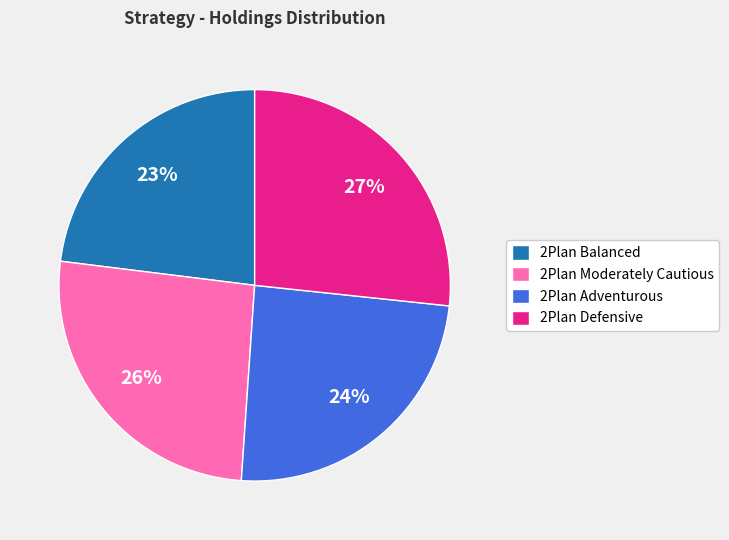

The 2Plan Balanced slice represents 23% of the pie. True or false?

True